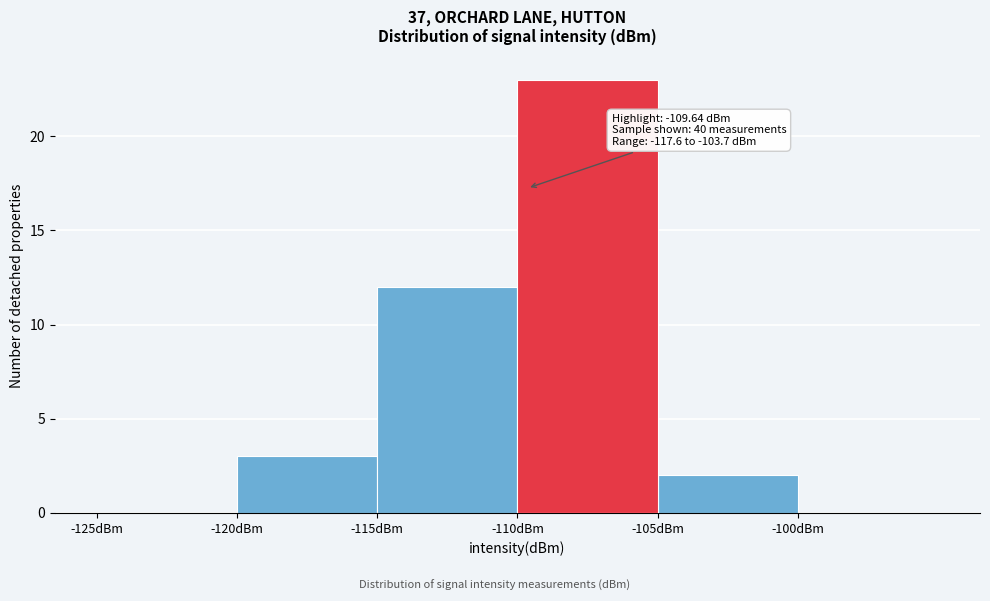

Over which range of the x-axis is the bar tallest?

-110 to -105